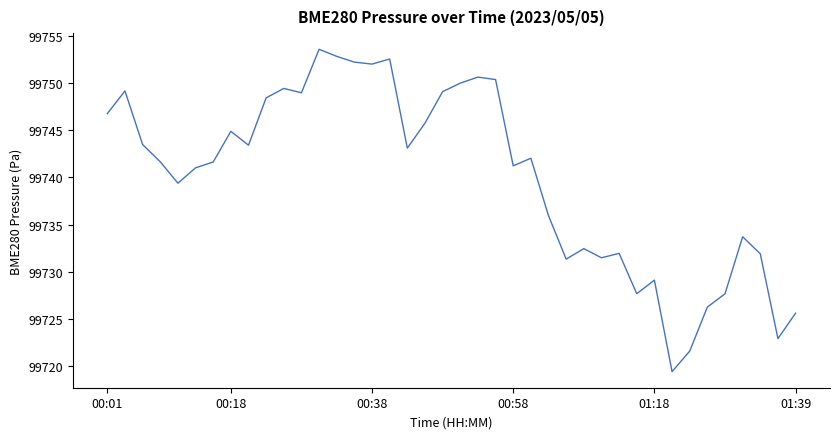

What is the minimum value shown in the chart?

99719.4